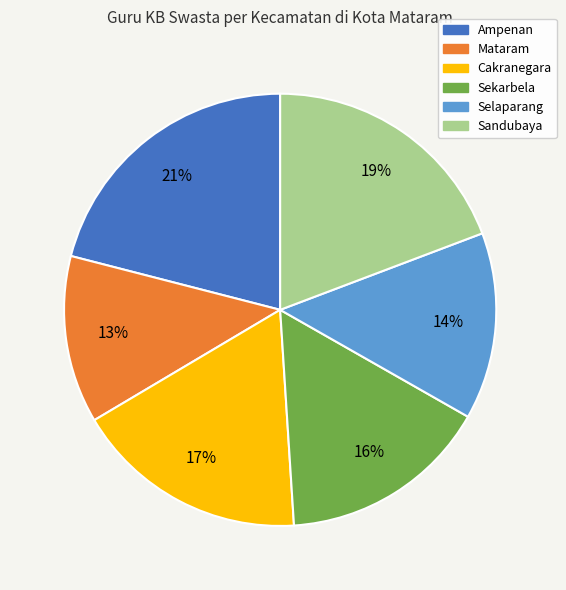

What is the largest slice in the pie chart?

Ampenan